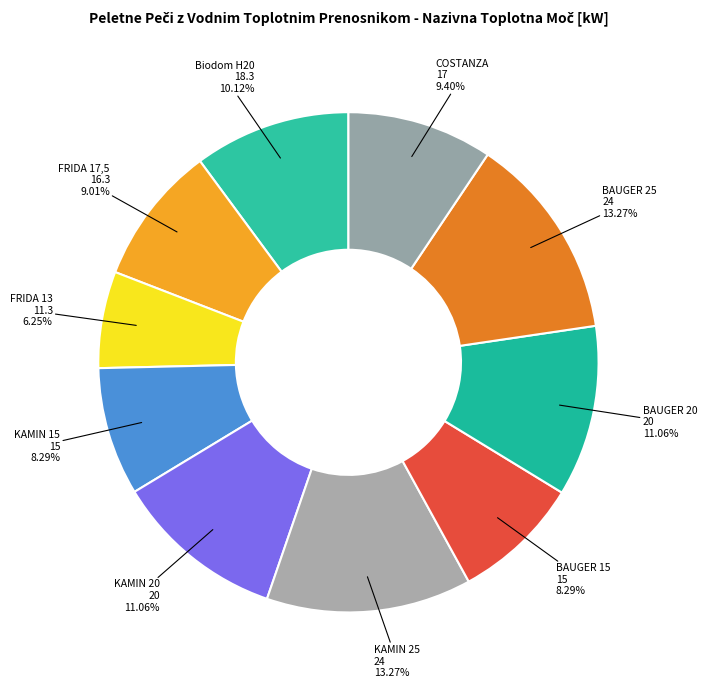

Count the number of slices in the pie.

10